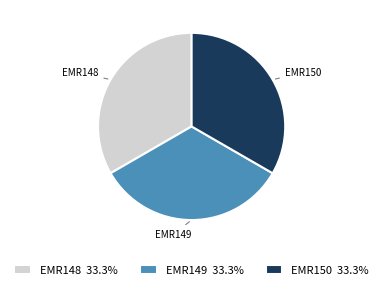

The EMR149 slice represents 43% of the pie. True or false?

False